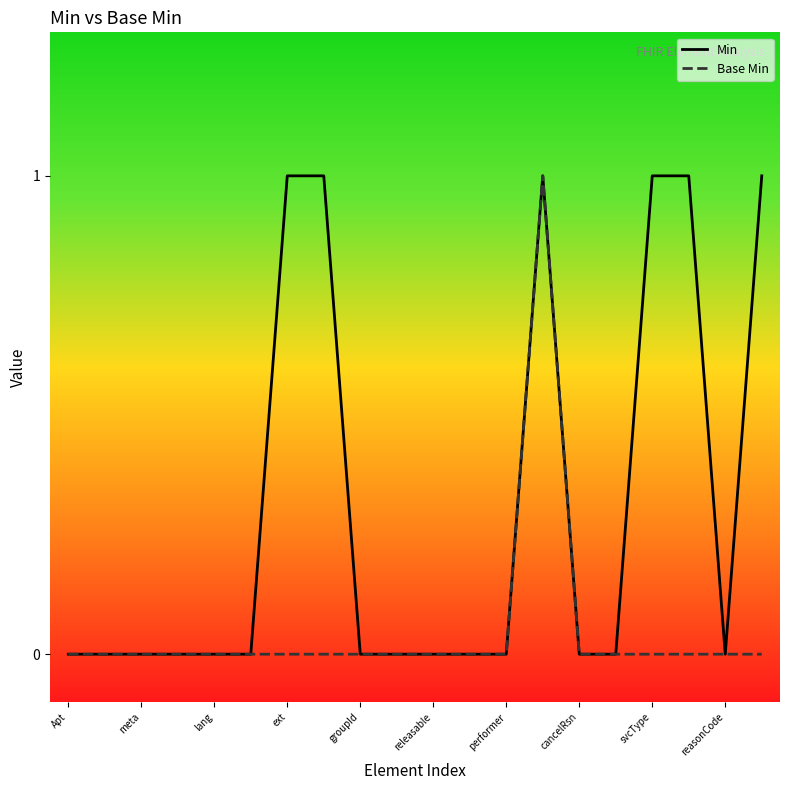

What is the highest value of the Base Min series?

1